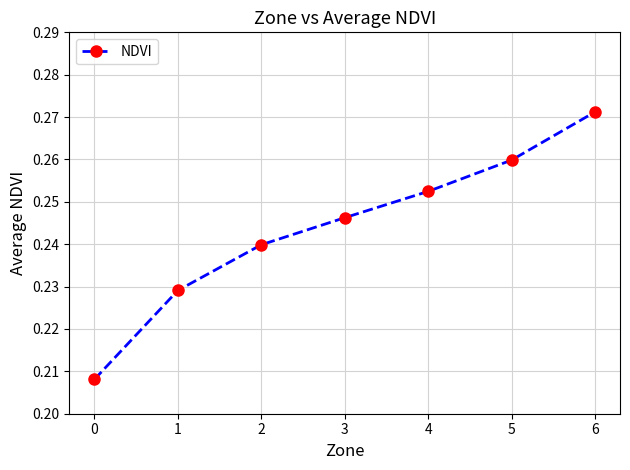

How many lines are shown in the chart?

1